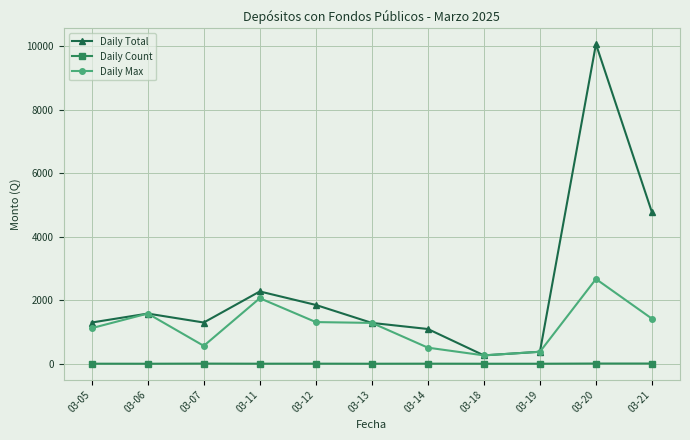

What is the spread (max minus min) of values at 03-05?

1297